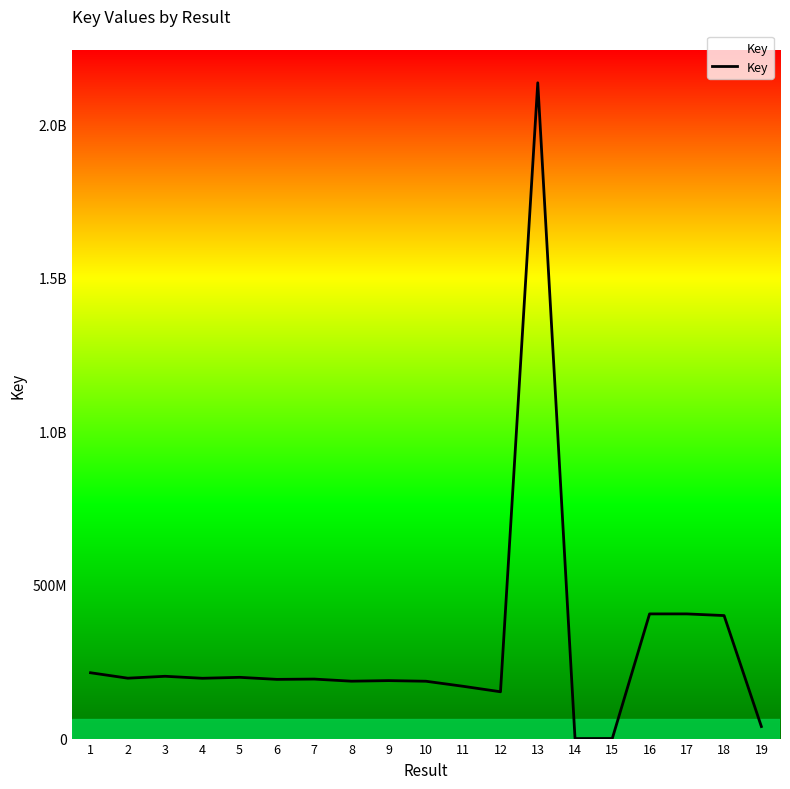

Where does the data first go above 193635450?

1